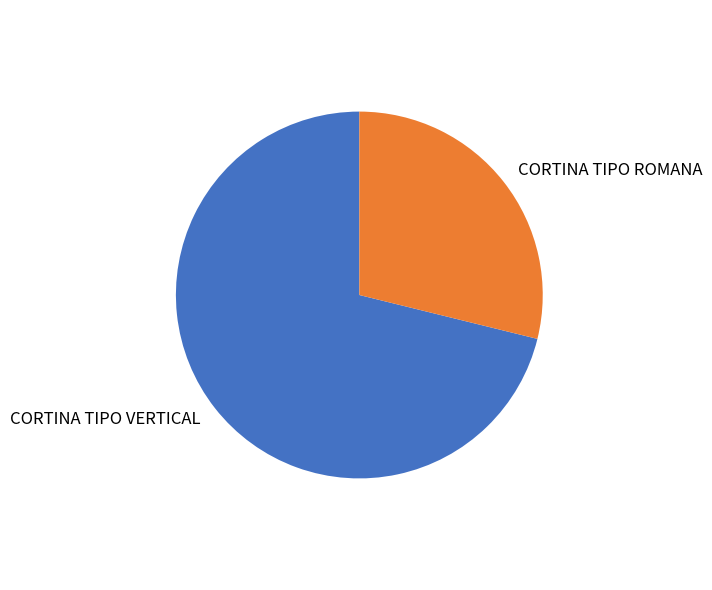

Combined, do CORTINA TIPO ROMANA and CORTINA TIPO VERTICAL account for over 50%?

Yes